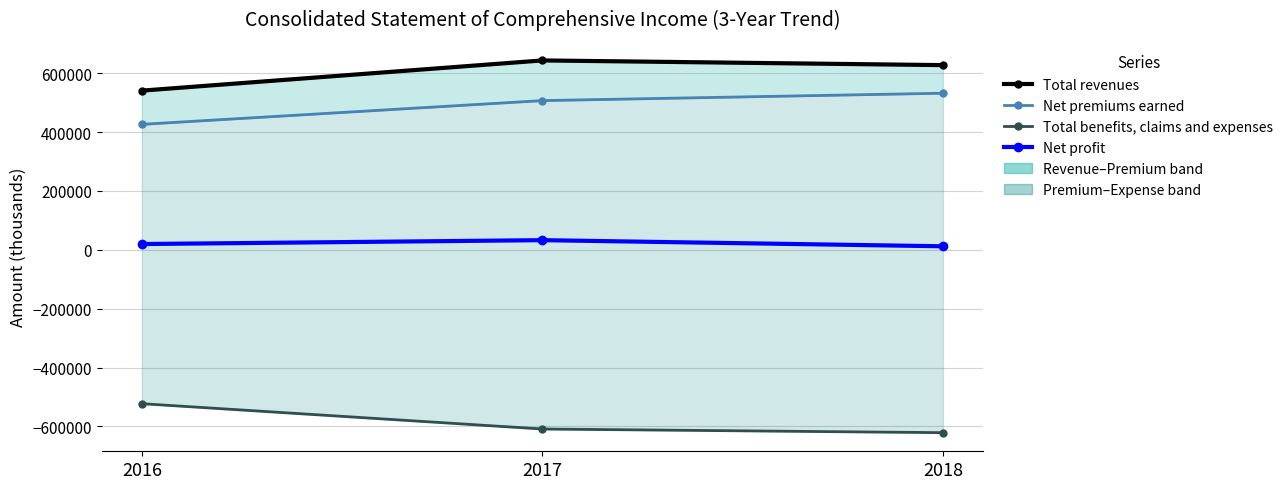

What is the difference between the maximum and second lowest values in the Net profit series?

13167